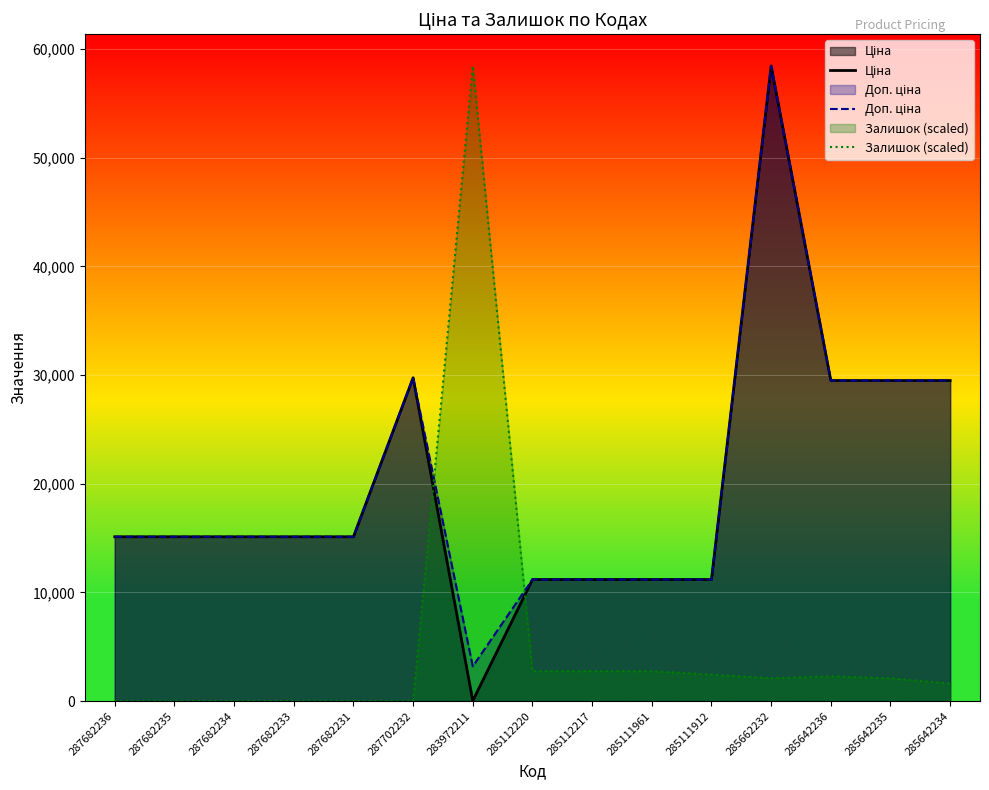

True or false: Доп. ціна and Ціна cross at least once.

False